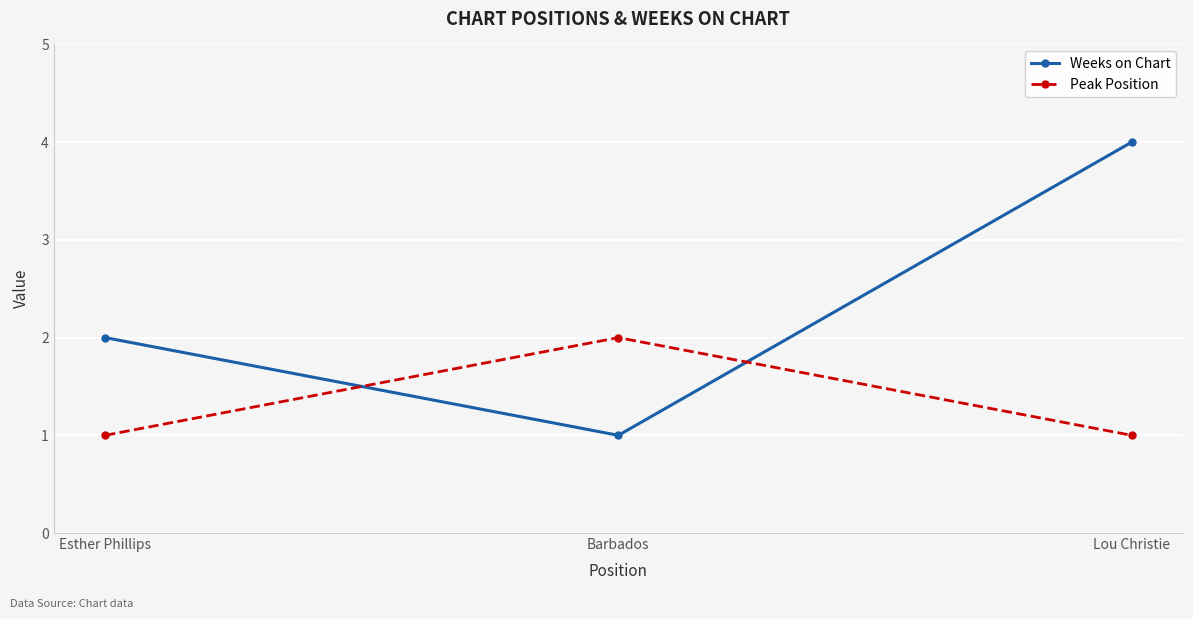

Is the value of Weeks on Chart at Barbados greater than the value of Peak Position at Barbados?

No